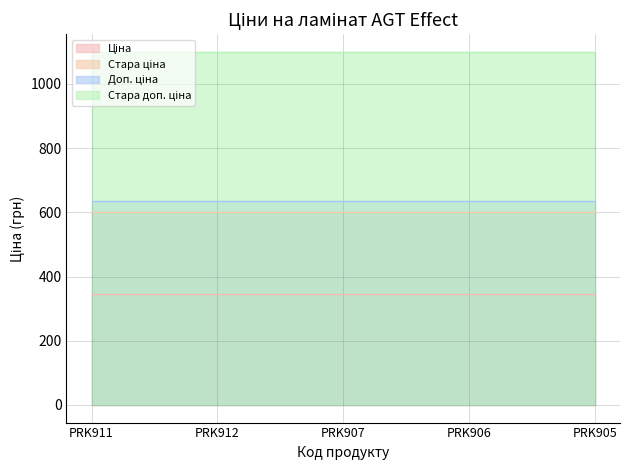

What is the label of the 4th point from the left?

PRK906